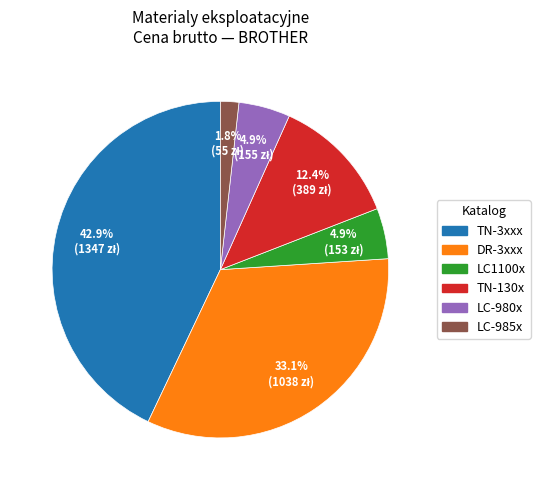

What is the smallest slice in the pie chart?

LC-985x